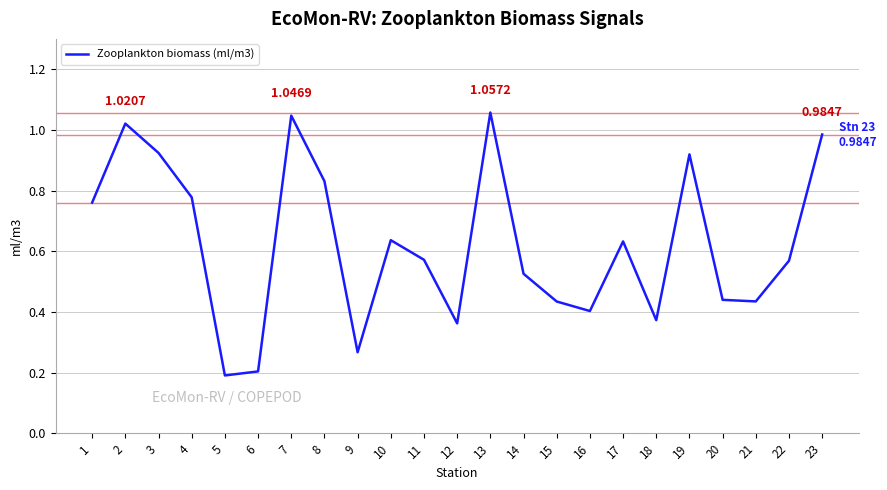

What is the sum of all values?

14.4